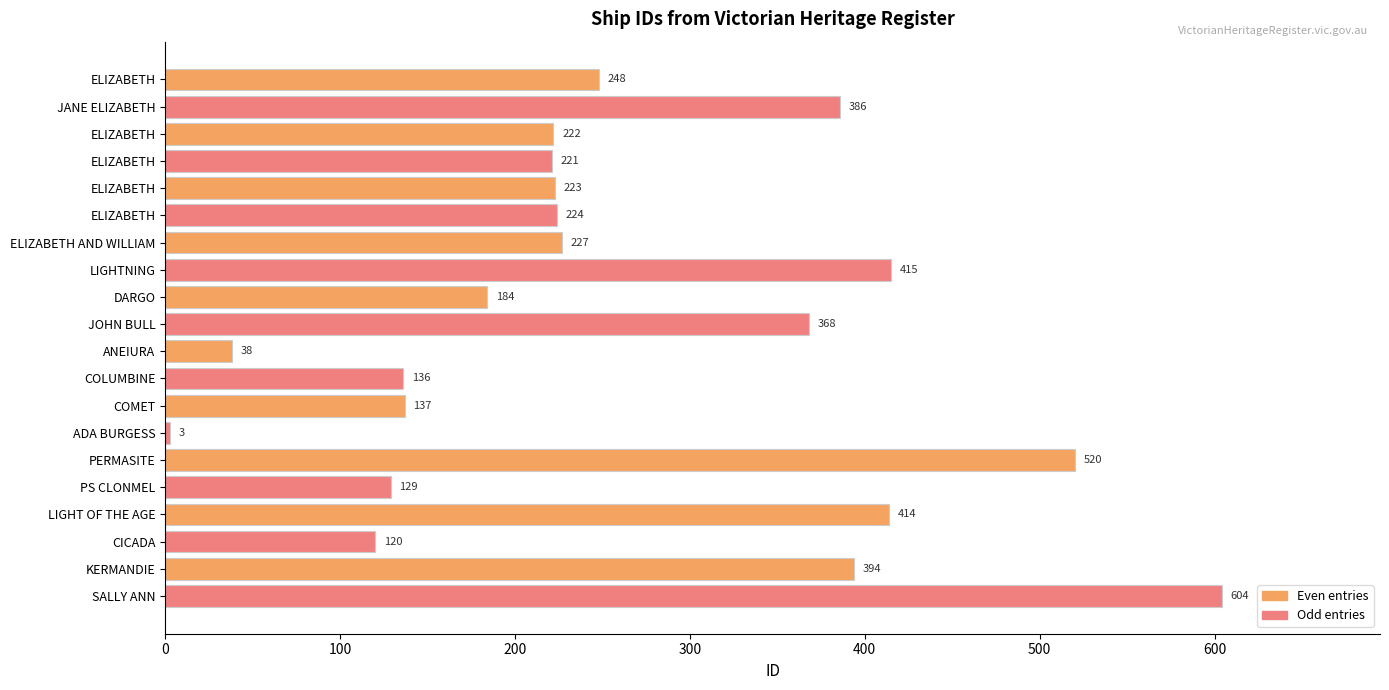

Count the number of data series in this chart.

1